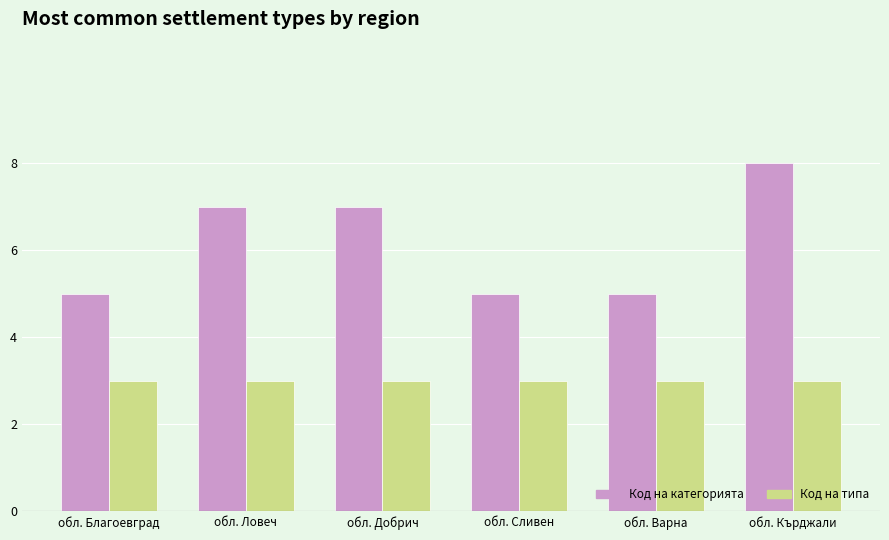

Reading left to right, extract all data points from this chart.

Код на категорията: обл. Благоевград=5	обл. Ловеч=7	обл. Добрич=7	обл. Сливен=5	обл. Варна=5	обл. Кърджали=8
Код на типа: обл. Благоевград=3	обл. Ловеч=3	обл. Добрич=3	обл. Сливен=3	обл. Варна=3	обл. Кърджали=3